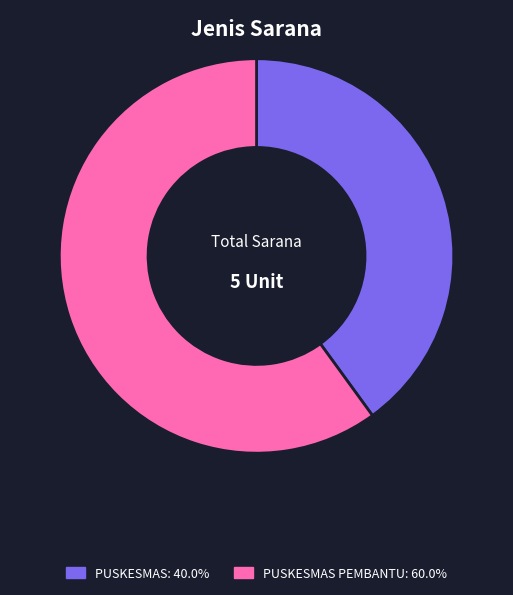

How many segments does this pie chart have?

2